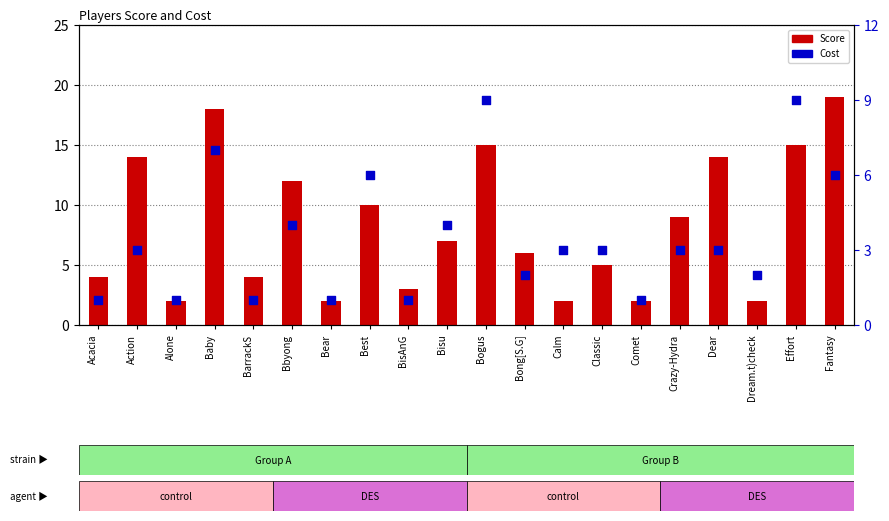

What are all the series names shown in the legend?

Score, Cost